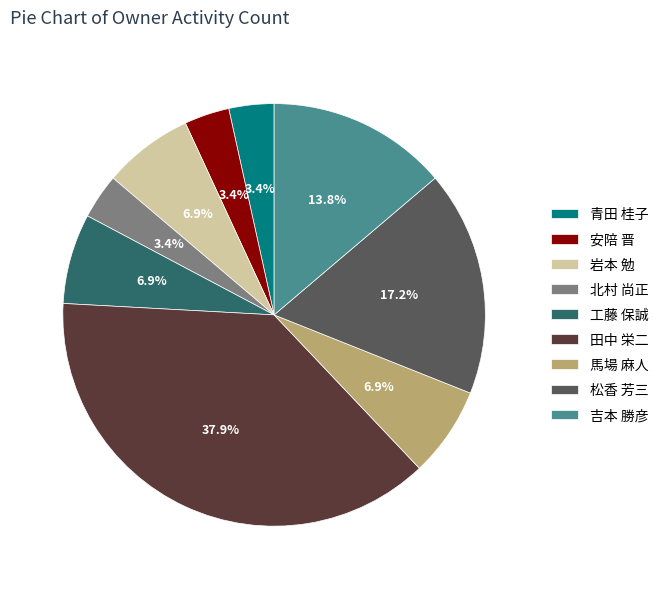

What is the ratio of the value at 工藤 保誠 to the value at 馬場 麻人?

1.0